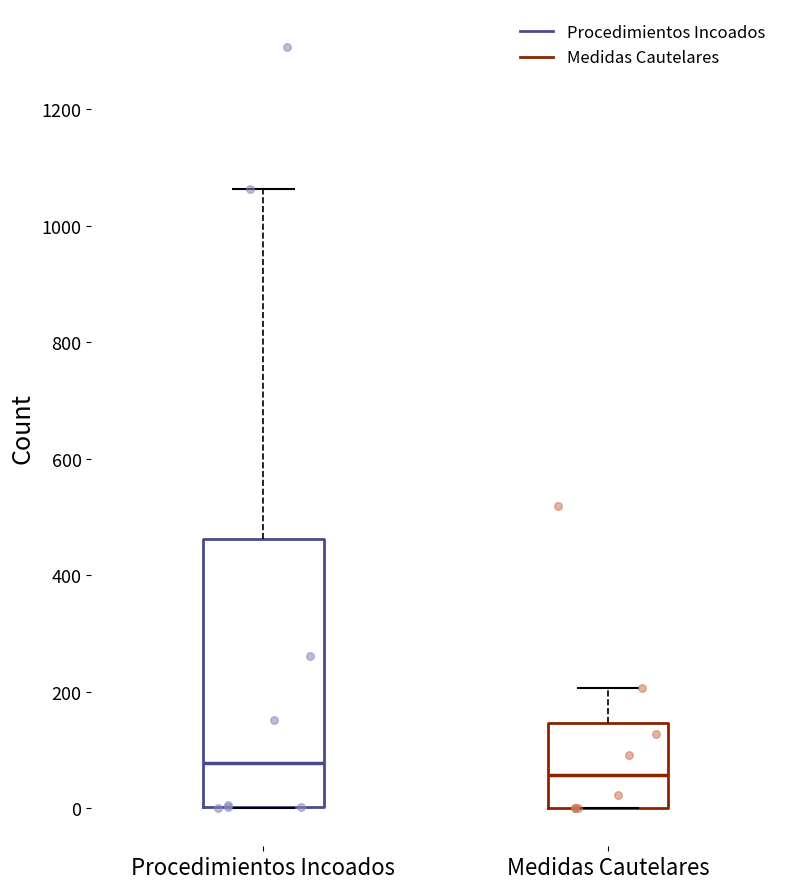

Which box's median line is the lowest?

Medidas Cautelares